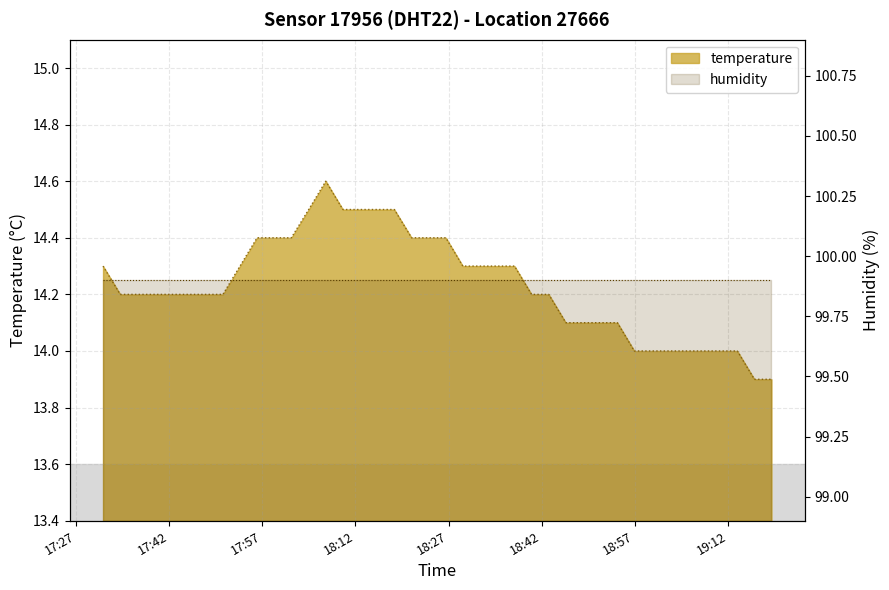

True or false: there are more than 0 points higher than both neighbors.

True